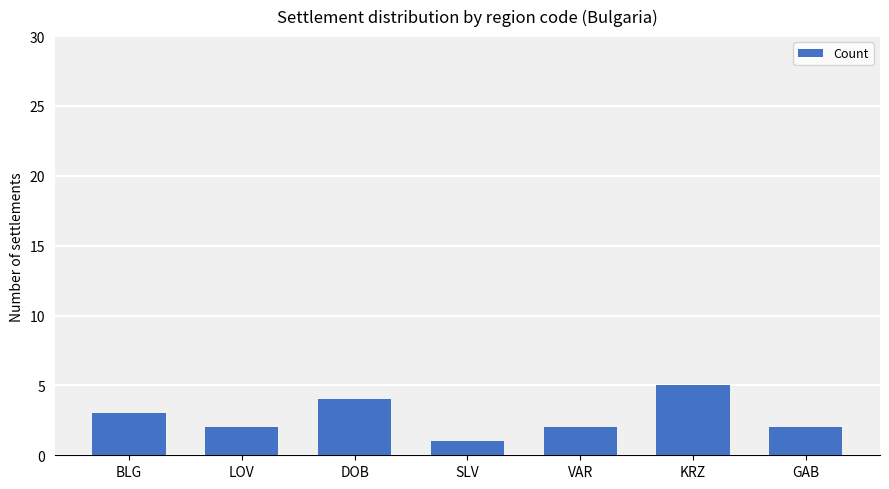

What is the greatest value displayed?

5